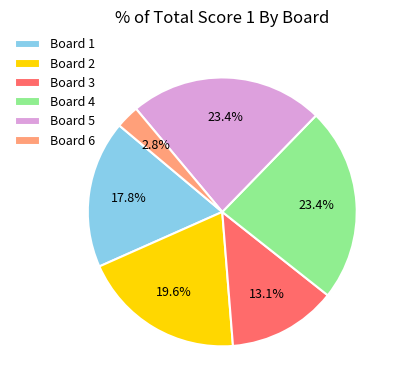

Which slice is the smallest?

Board 6